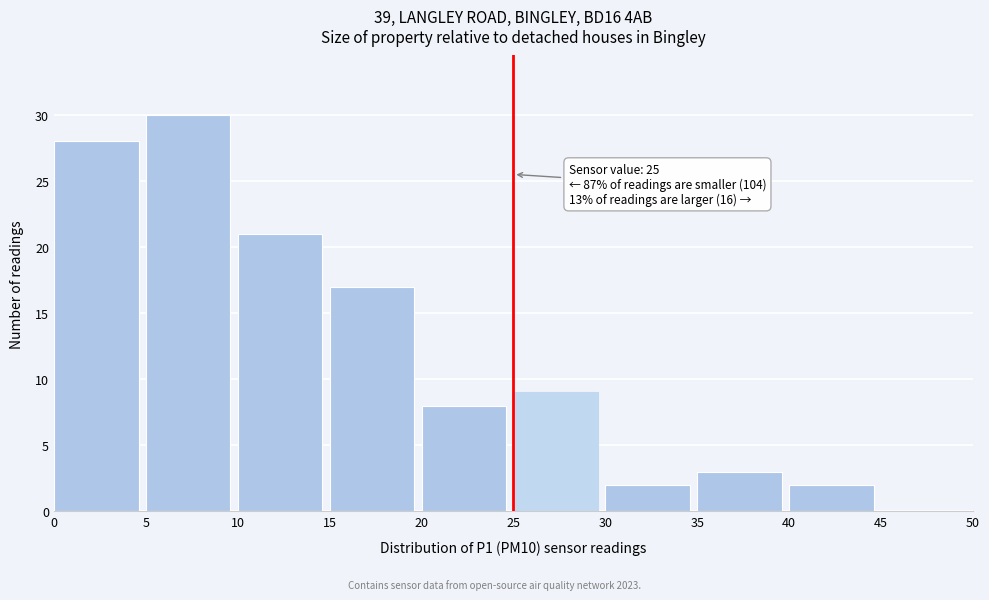

Which range on the x-axis has the tallest bar?

5 to 10